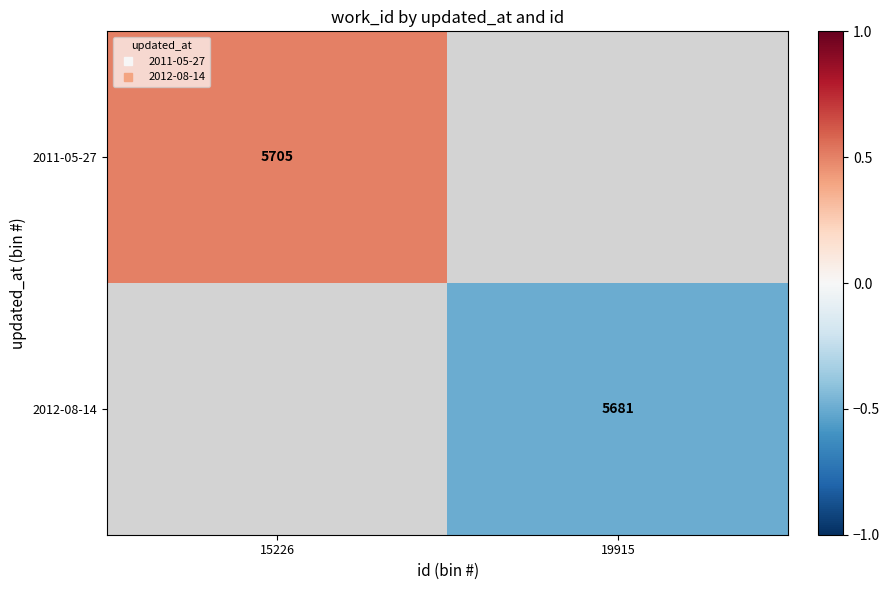

Is the value of 2011-05-27 at 15226 greater than the value of 2012-08-14 at 19915?

Yes